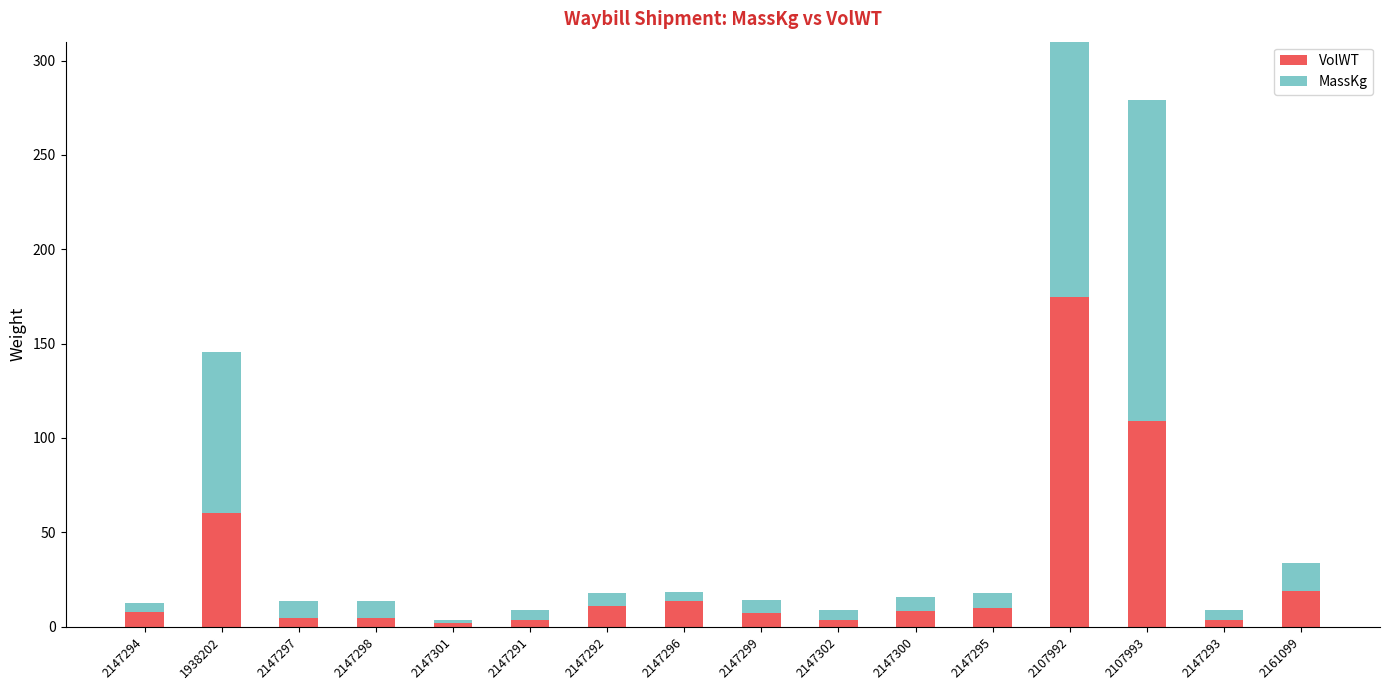

What is the highest value of the MassKg series?

228.0